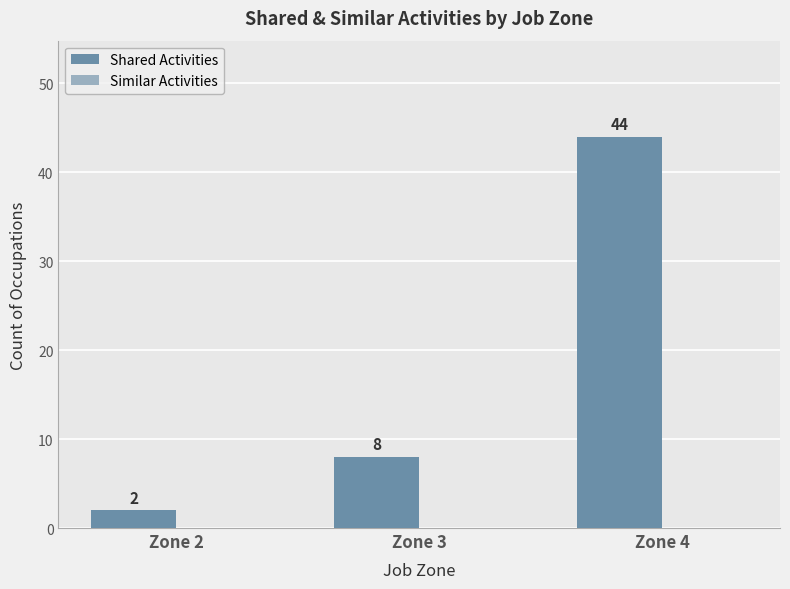

What is the change in value from Zone 3 to Zone 4?

+36